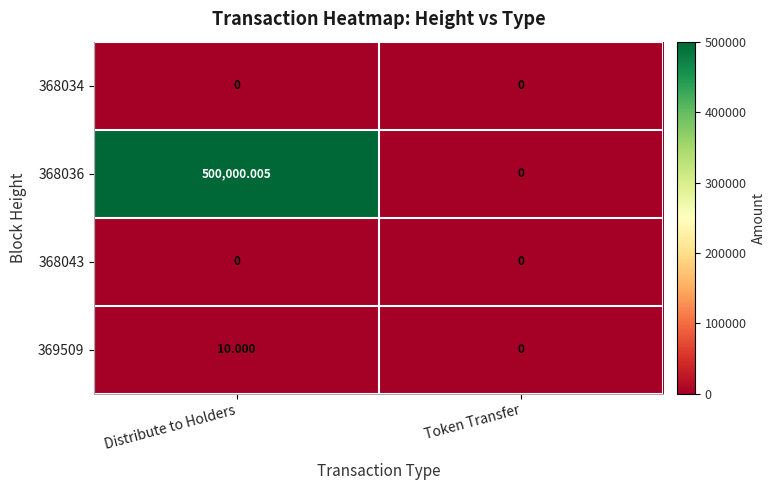

Is the value of 368036 at Token Transfer greater than the value of 369509 at Distribute to Holders?

No